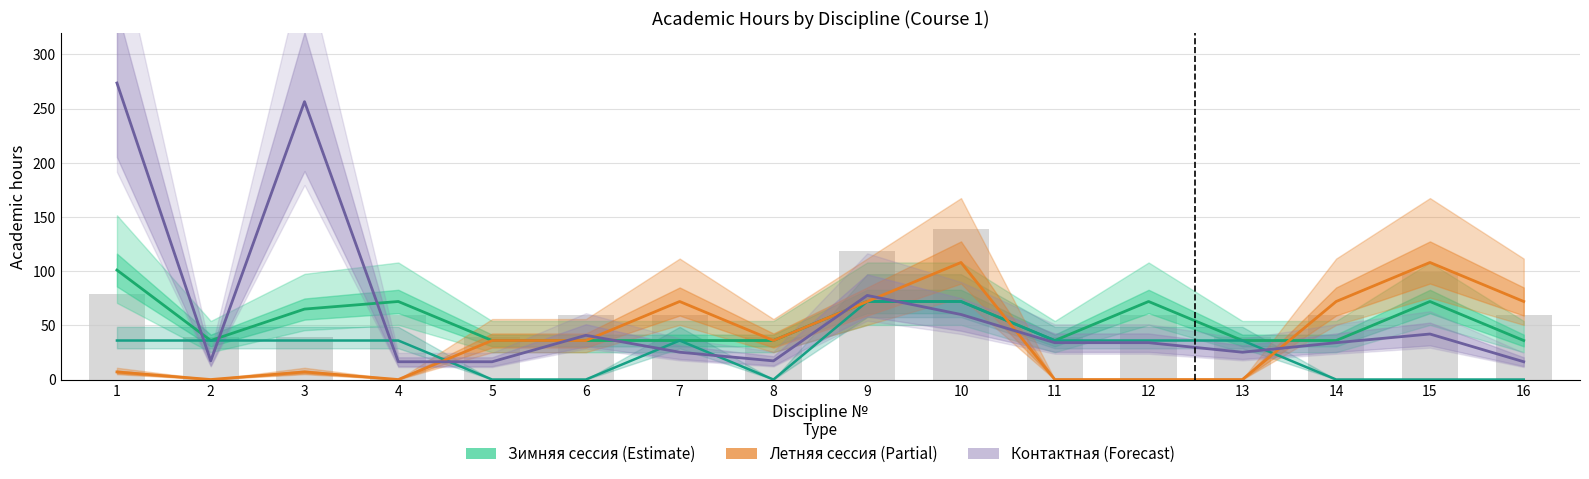

Which series has the largest range (max minus min)?

Контактная (Итого) ×4